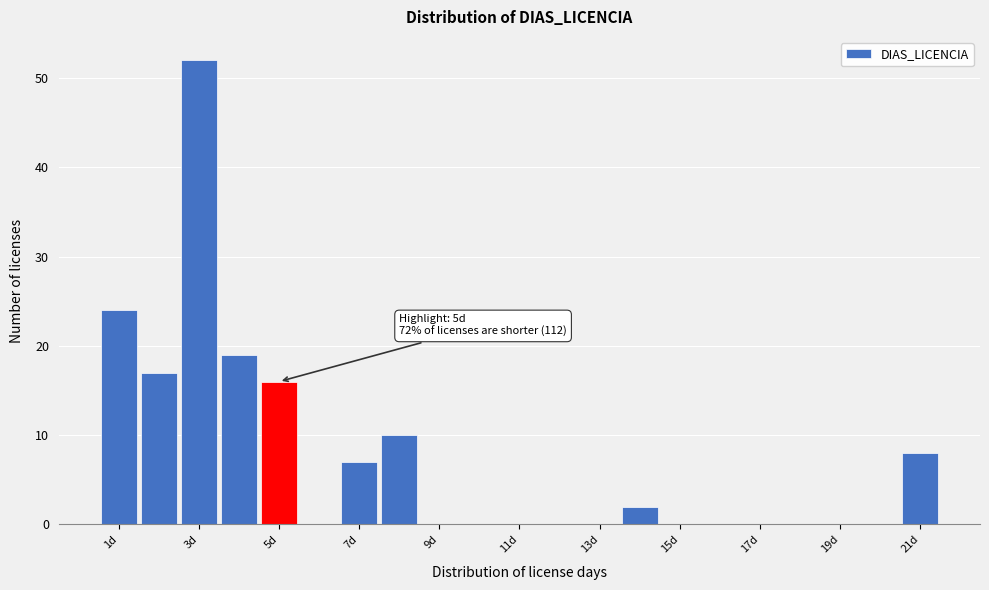

Which range on the x-axis has the tallest bar?

2.5 to 3.5